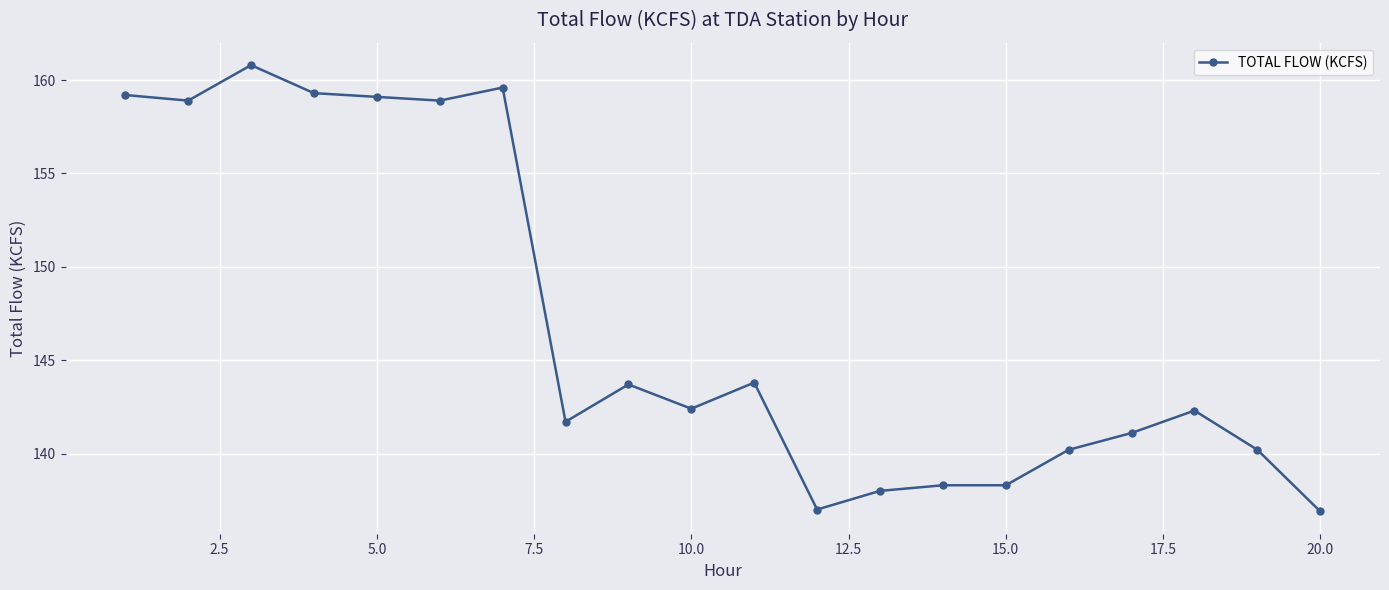

How many lines are shown in the chart?

1